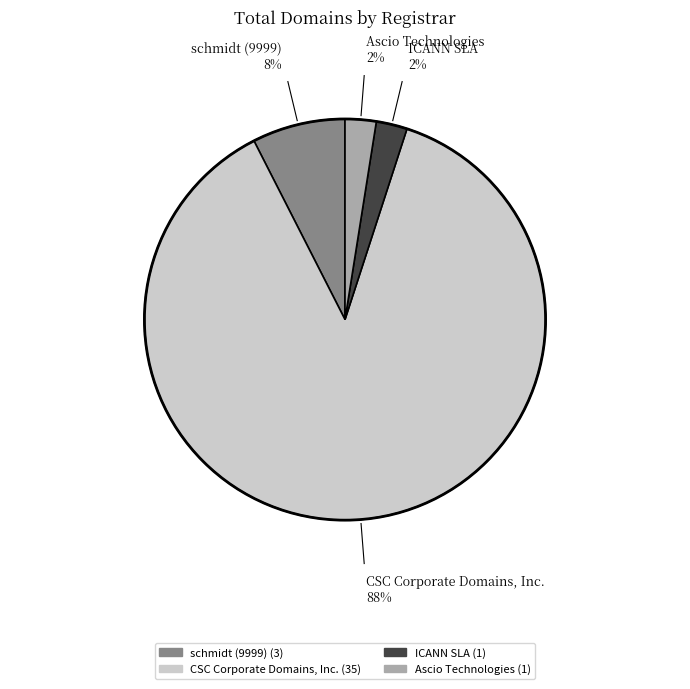

To the nearest percent, what is the combined percentage of schmidt (9999) and ICANN SLA?

10%